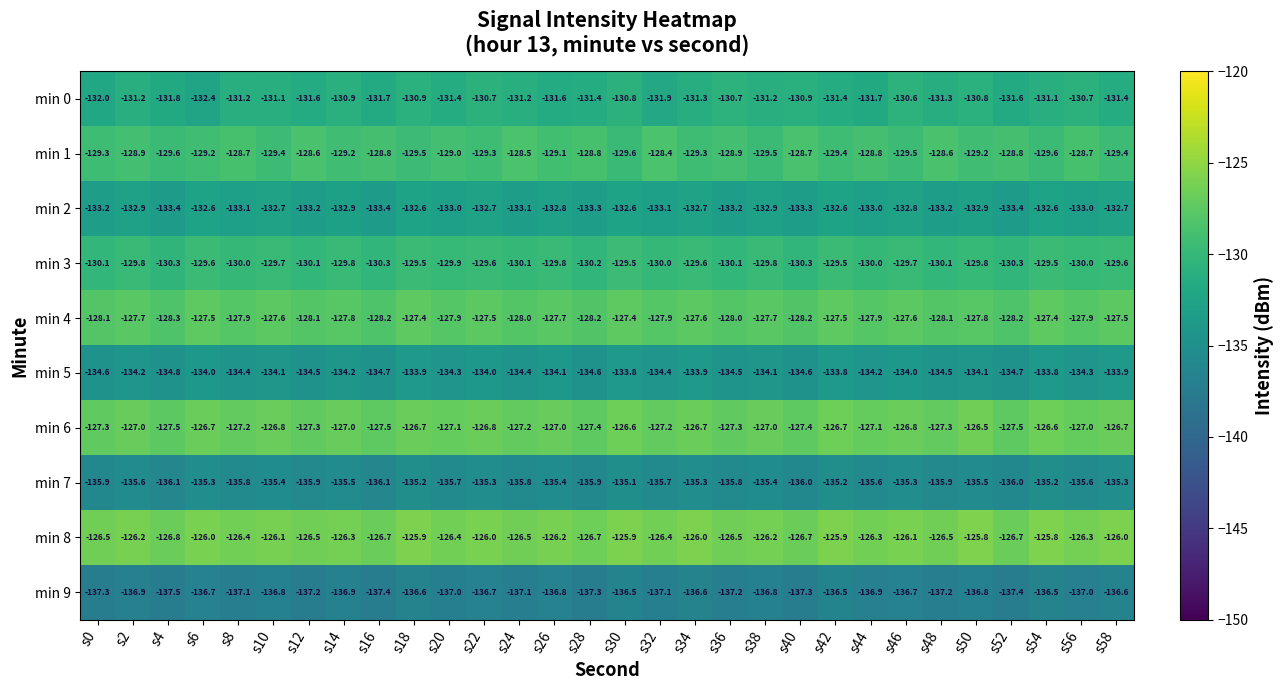

How many series are shown in this chart?

10